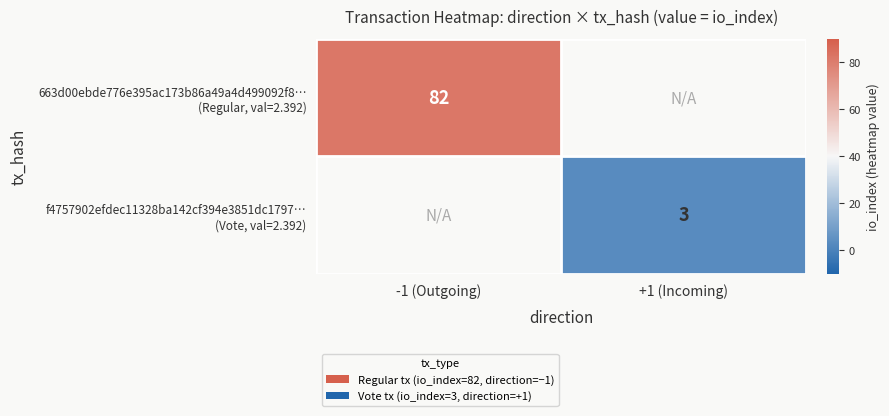

What is the maximum value shown in the chart?

82.0